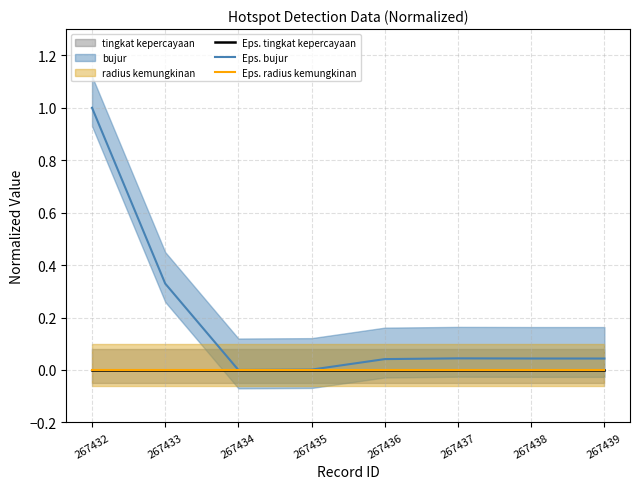

What is the sum of all Eps. bujur values?

1.5